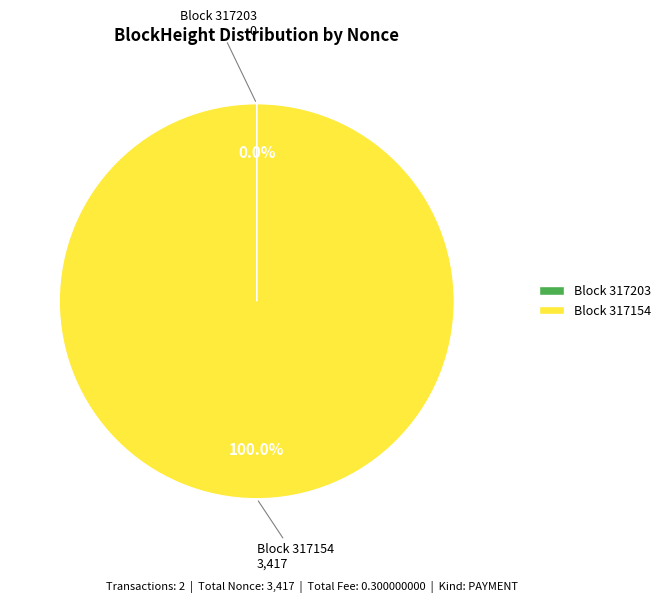

Is there any slice that represents more than half of the pie?

Yes